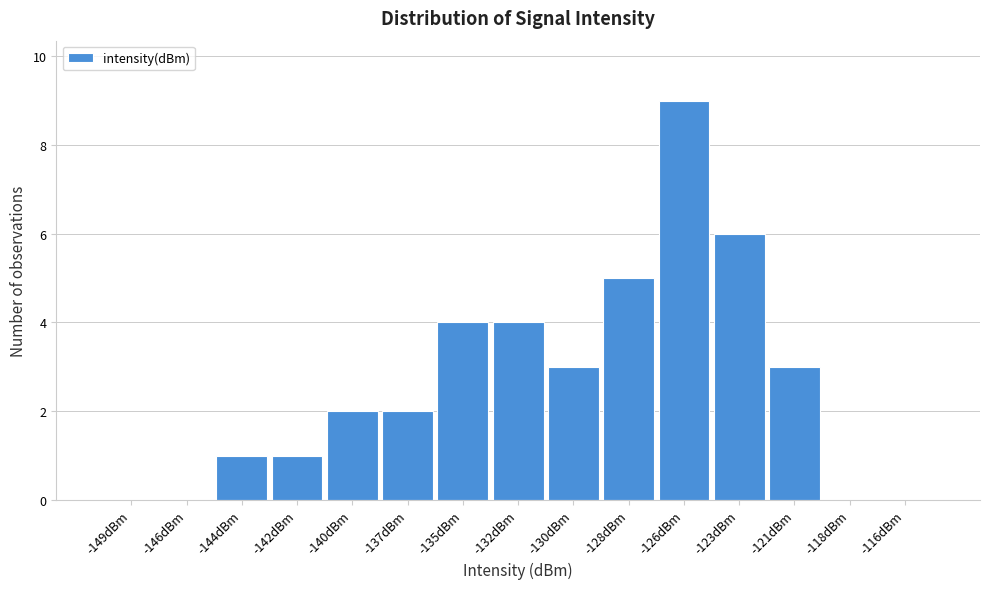

Reading left to right, list all the values displayed in this chart.

-149dBm=0	-146dBm=0	-144dBm=1	-142dBm=1	-140dBm=2	-137dBm=2	-135dBm=4	-132dBm=4	-130dBm=3	-128dBm=5	-126dBm=9	-123dBm=6	-121dBm=3	-118dBm=0	-116dBm=0